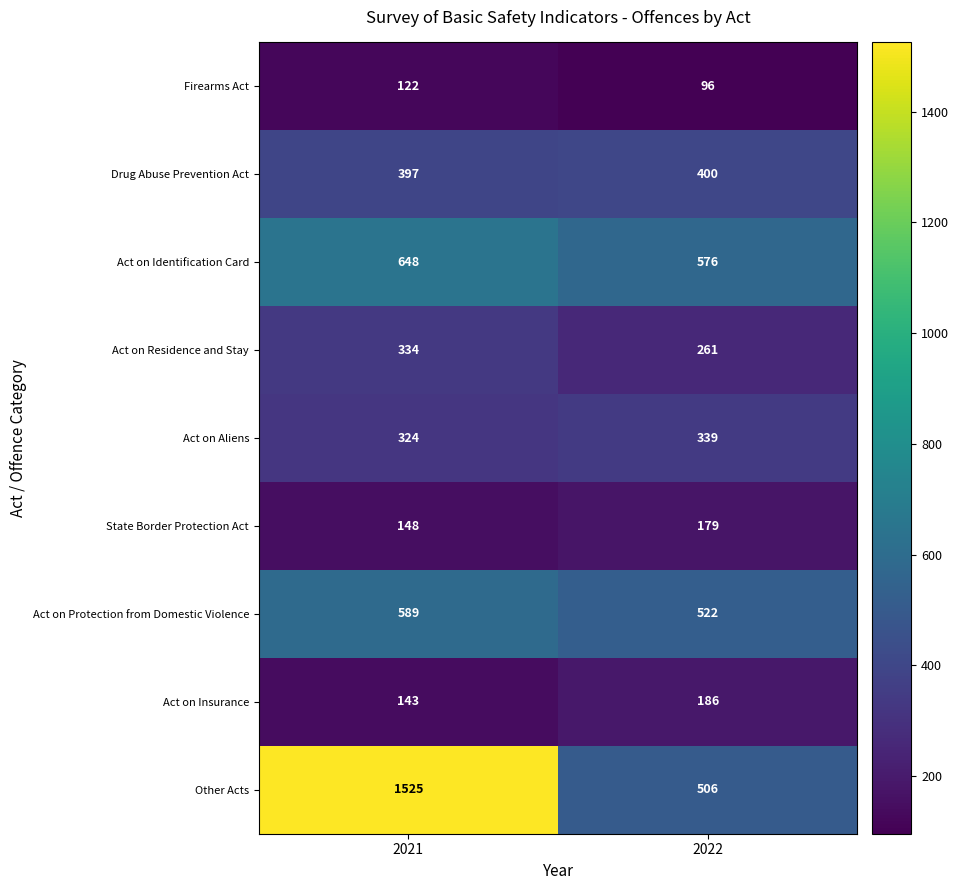

Is the value of Act on Insurance at 2021 greater than the value of Act on Protection from Domestic Violence at 2022?

No